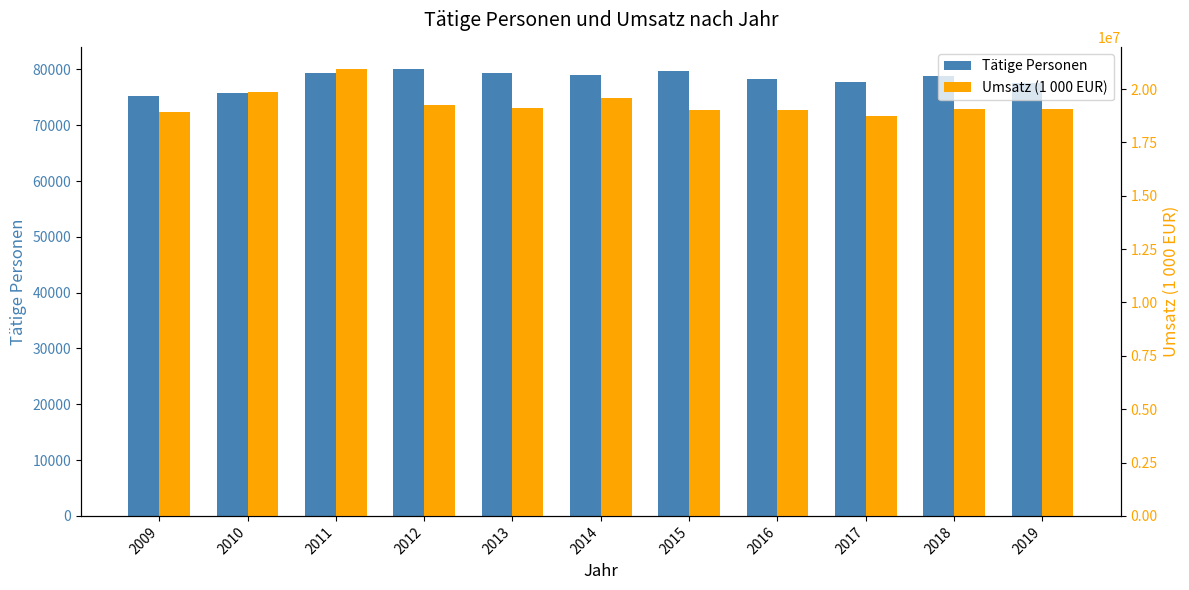

True or false: Tätige Personen has a value of 25344 at 2012.

False